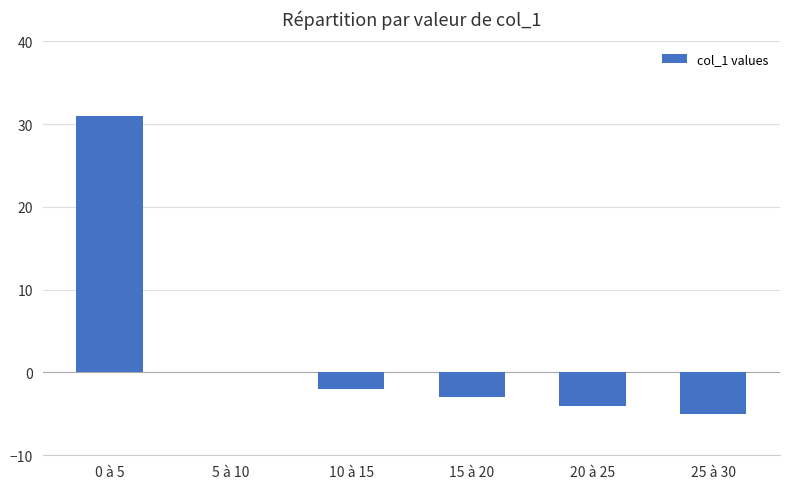

Between 25 à 30 and 0 à 5, which is larger?

0 à 5